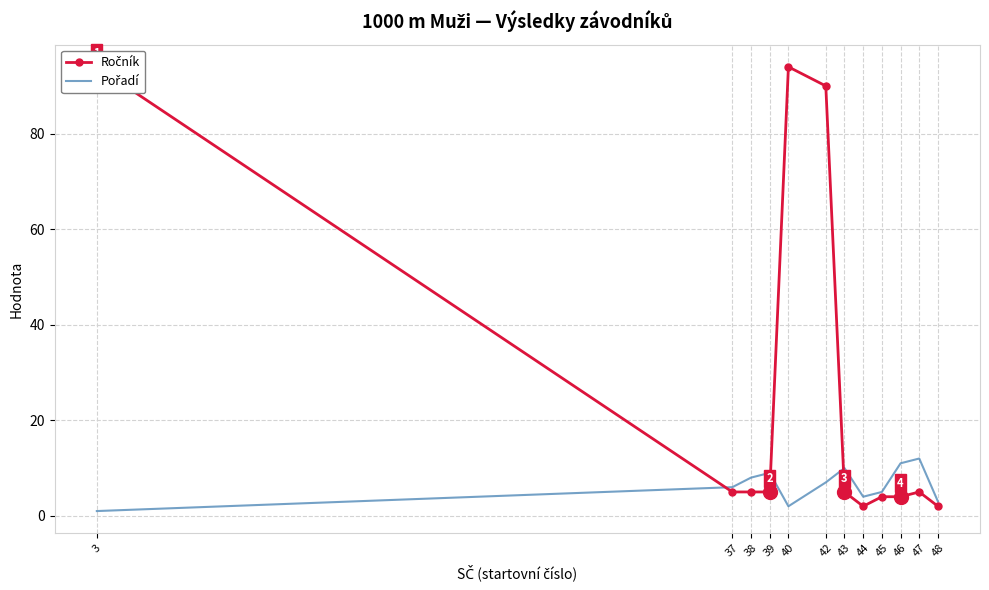

How many distinct data groups are displayed?

2